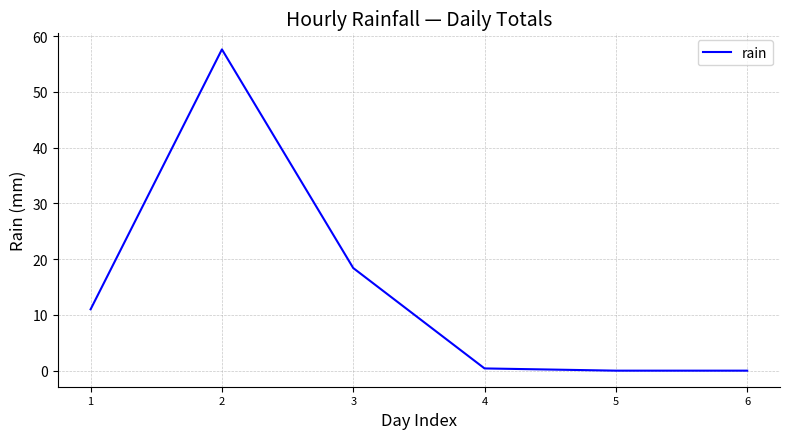

Reading left to right, list all the values displayed in this chart.

1=11.0	2=57.6	3=18.4	4=0.4	5=0.0	6=0.0